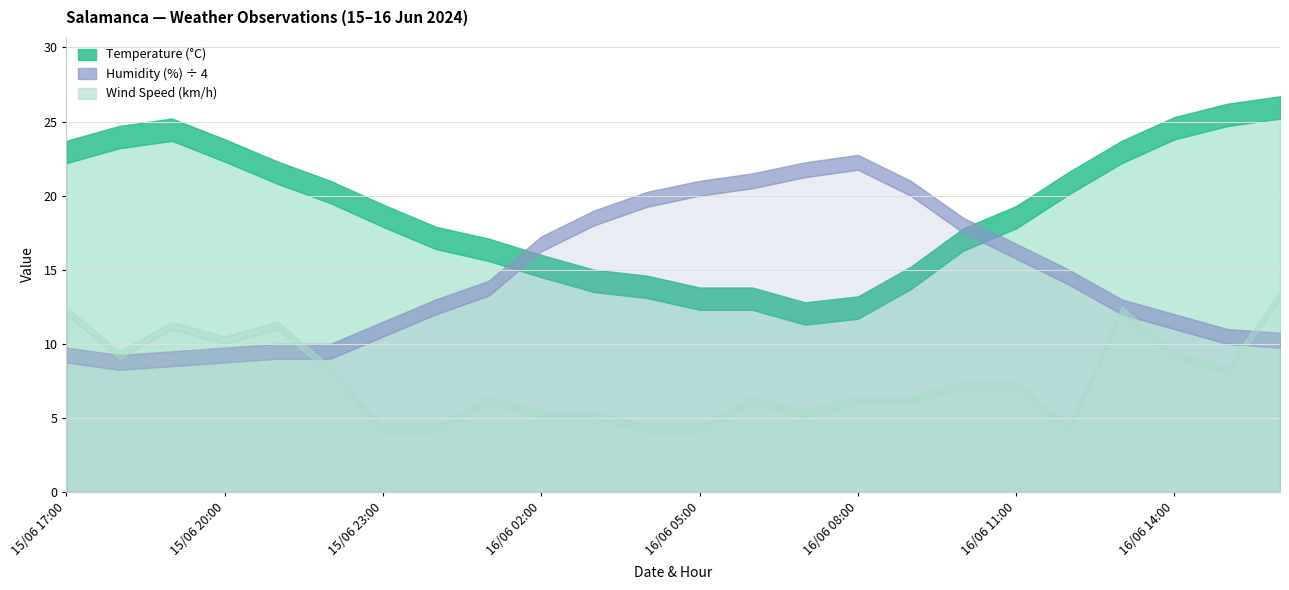

What is the maximum value shown in the chart?

87.0